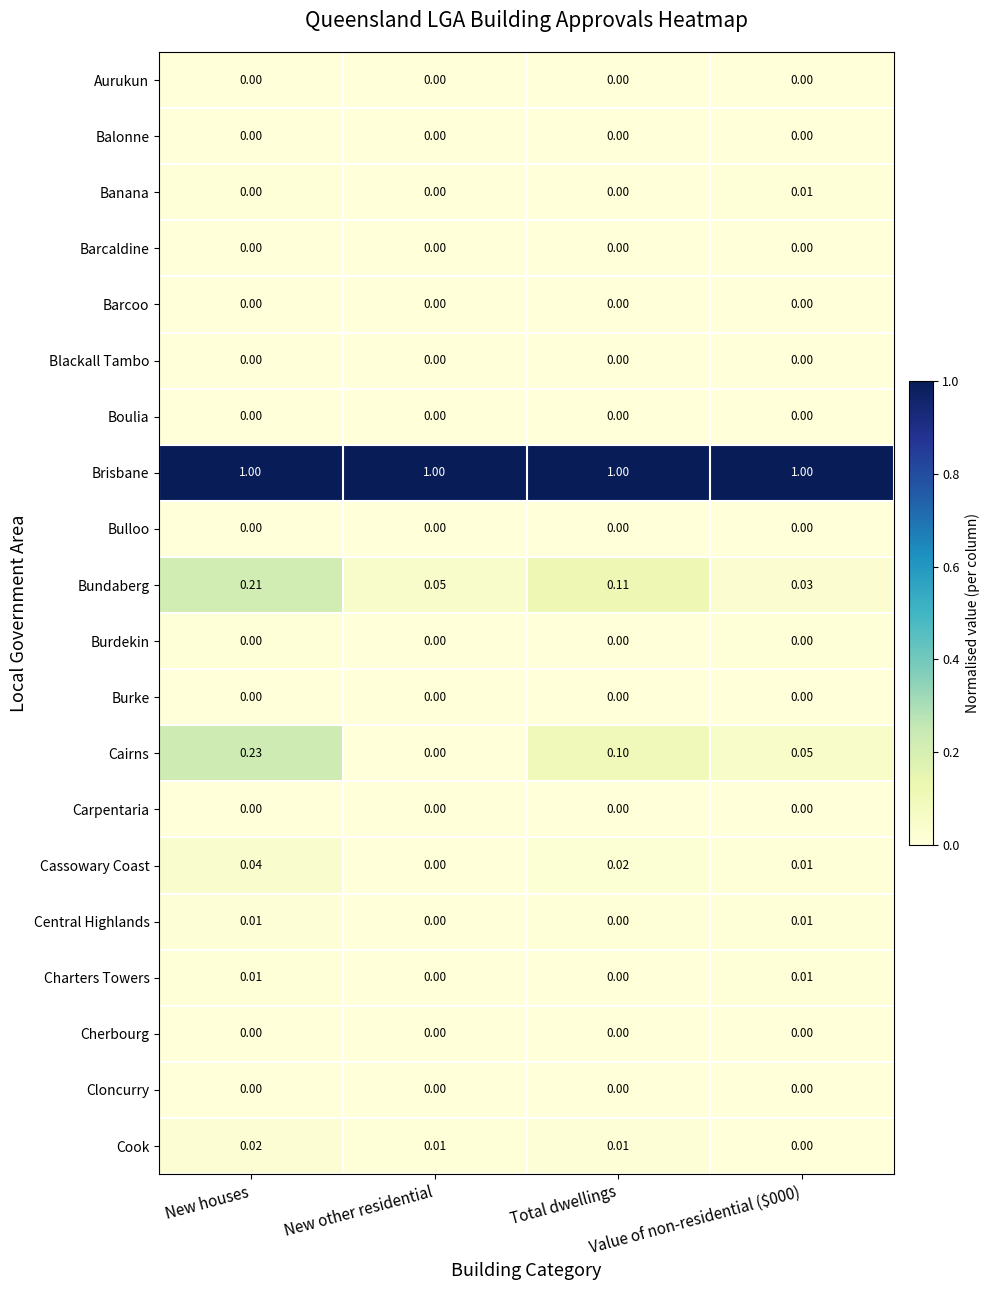

Which series has the largest total across all categories?

Brisbane